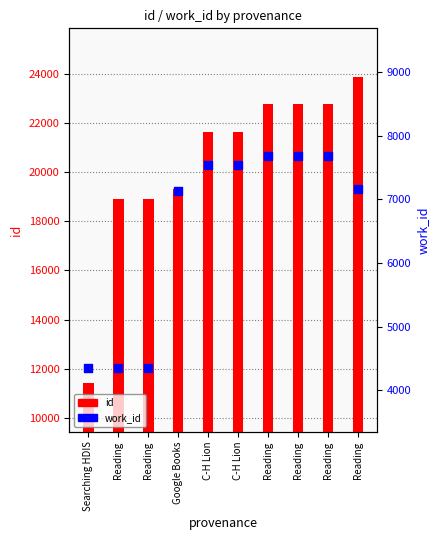

Which series reaches the maximum Y coordinate?

id